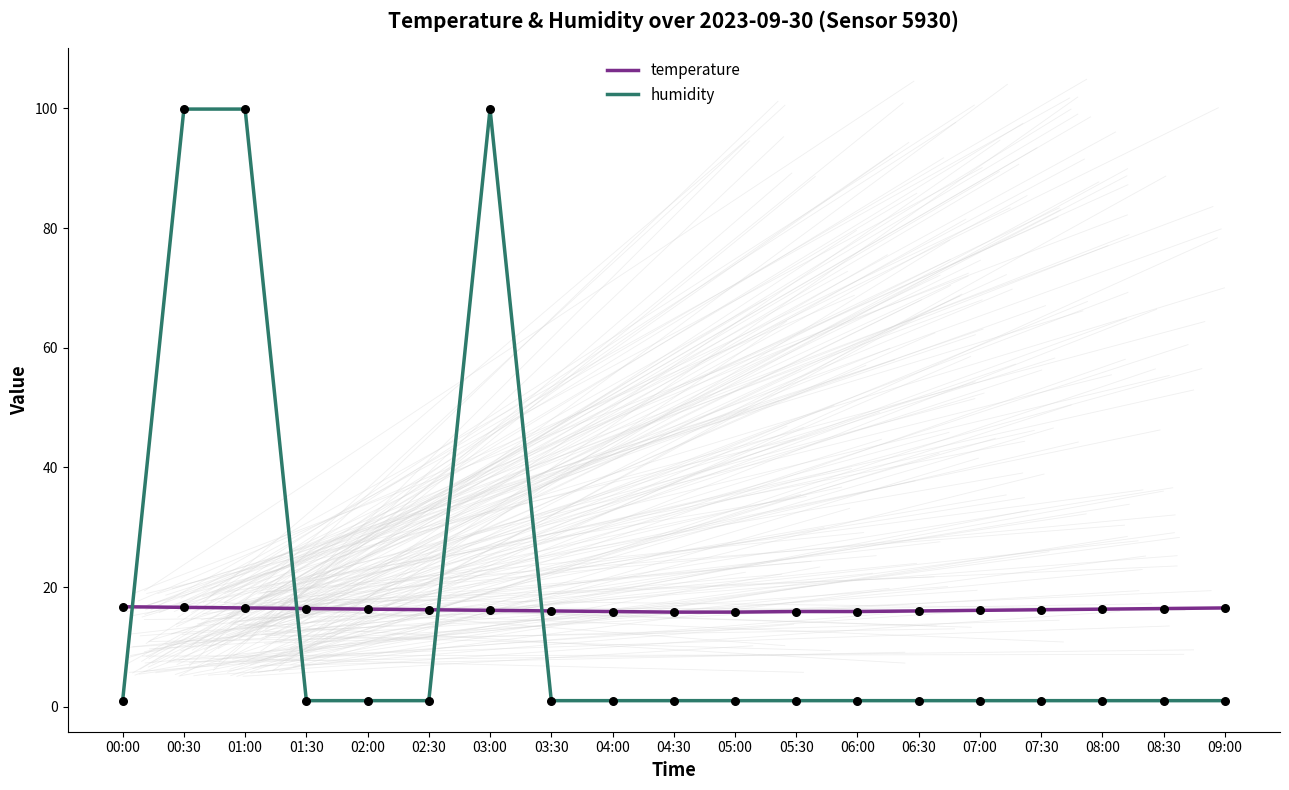

What are all the series names shown in the legend?

temperature, humidity